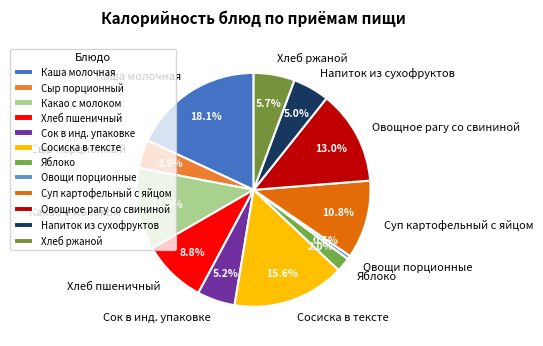

Is there any slice that represents more than half of the pie?

No